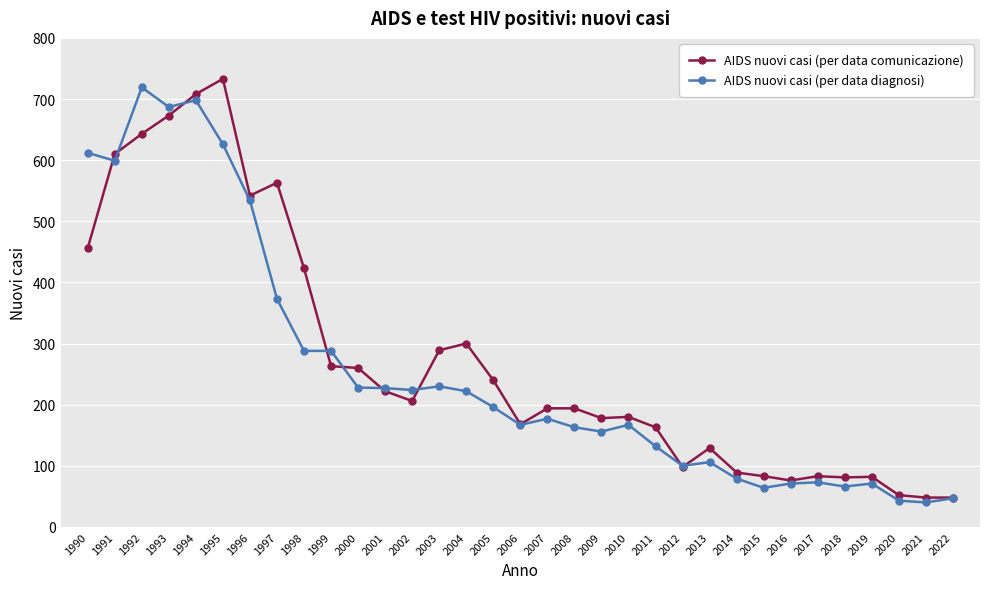

What is the maximum value shown in the chart?

733